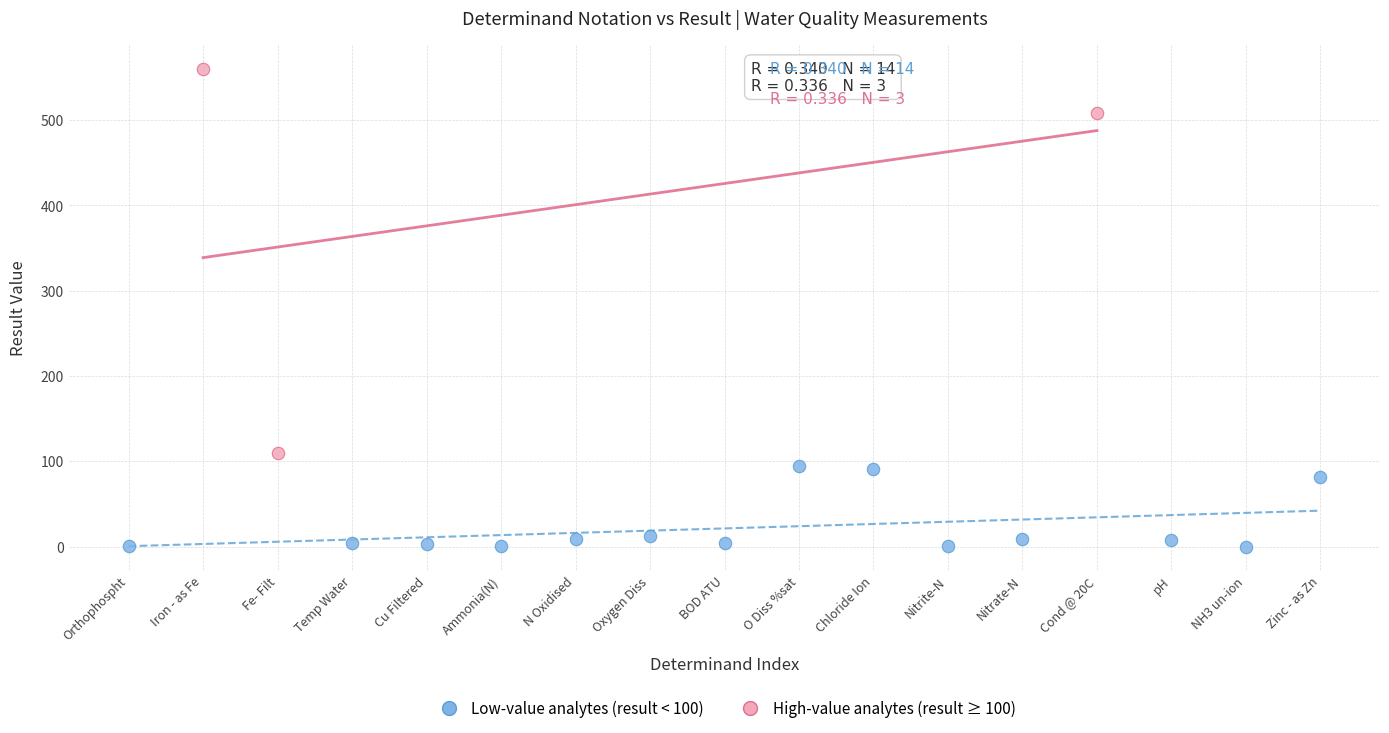

Which series contains the lowest Y value?

Low-value analytes (result < 100)